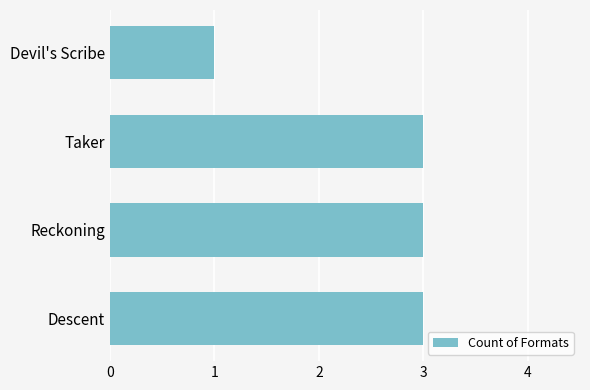

How many categories are shown in the chart?

4